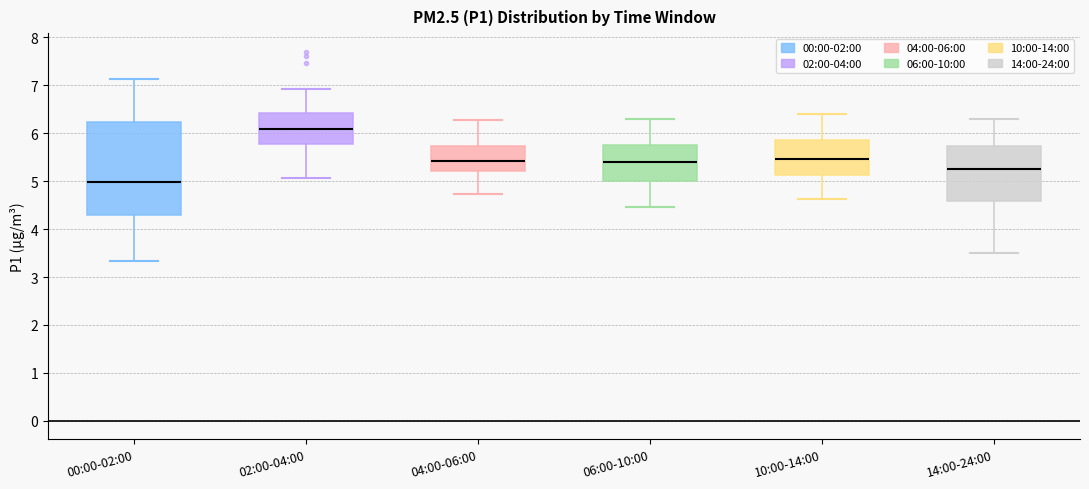

Where is the lower edge of the box for 04:00-06:00 on the y-axis? The values are not printed on the chart, so give them approximately, as read against the axis.

5.2